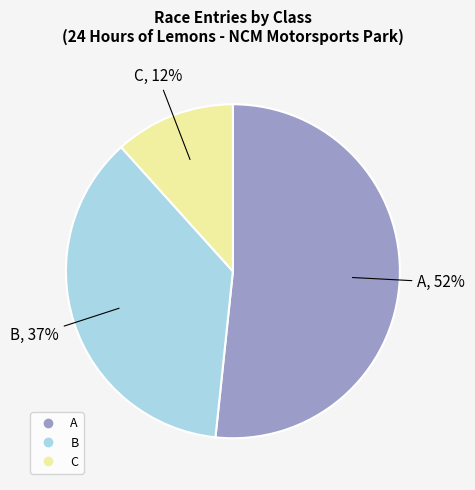

What percentage is the C slice, to the nearest percent?

12%